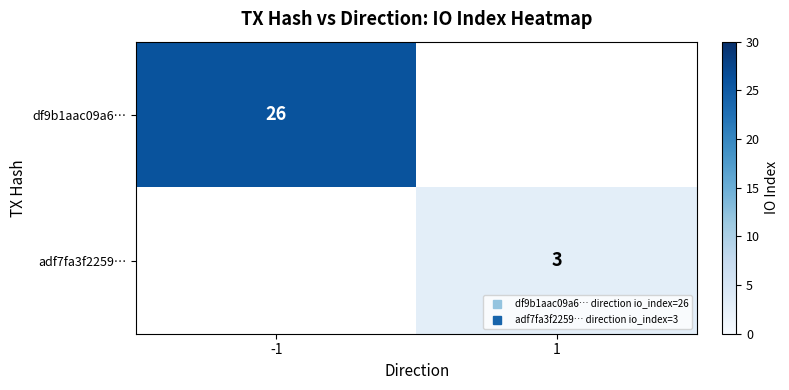

Which series has the widest spread of values?

df9b1aac09a6…